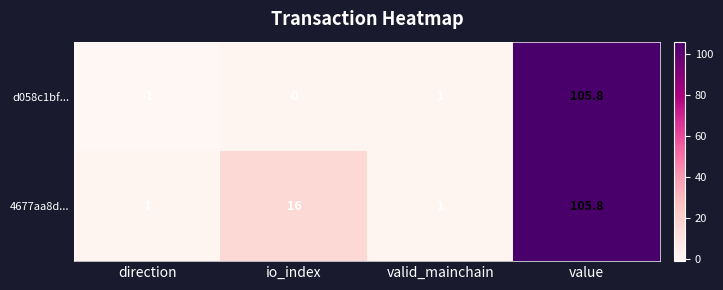

At io_index, list the series in order from largest to smallest.

4677aa8d..., d058c1bf...